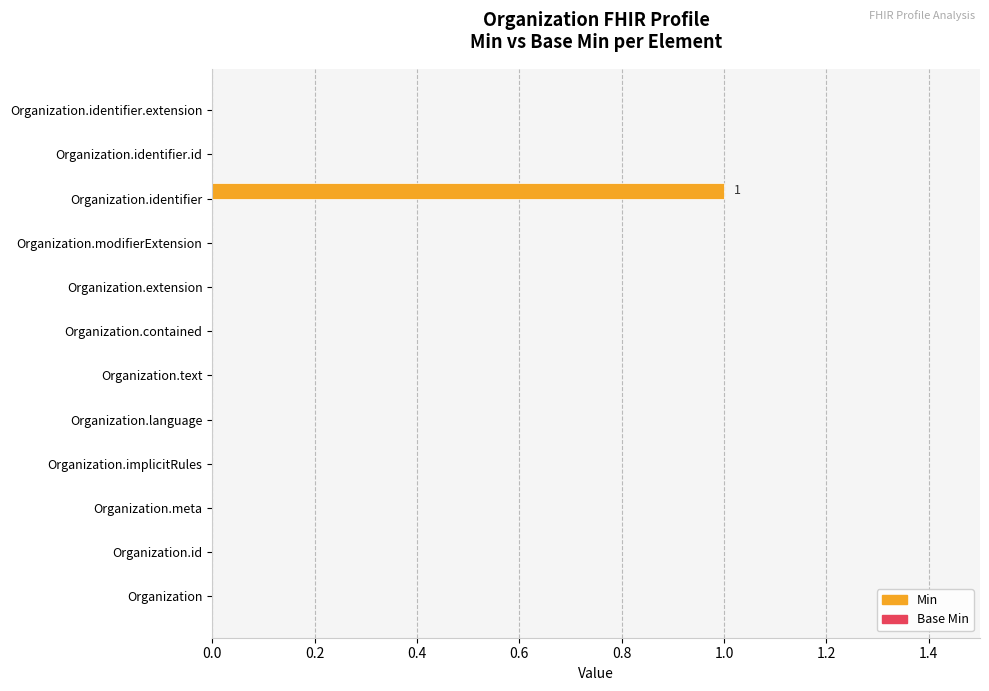

The chart shows a value of -1 at Organization.identifier.id. True or false?

False